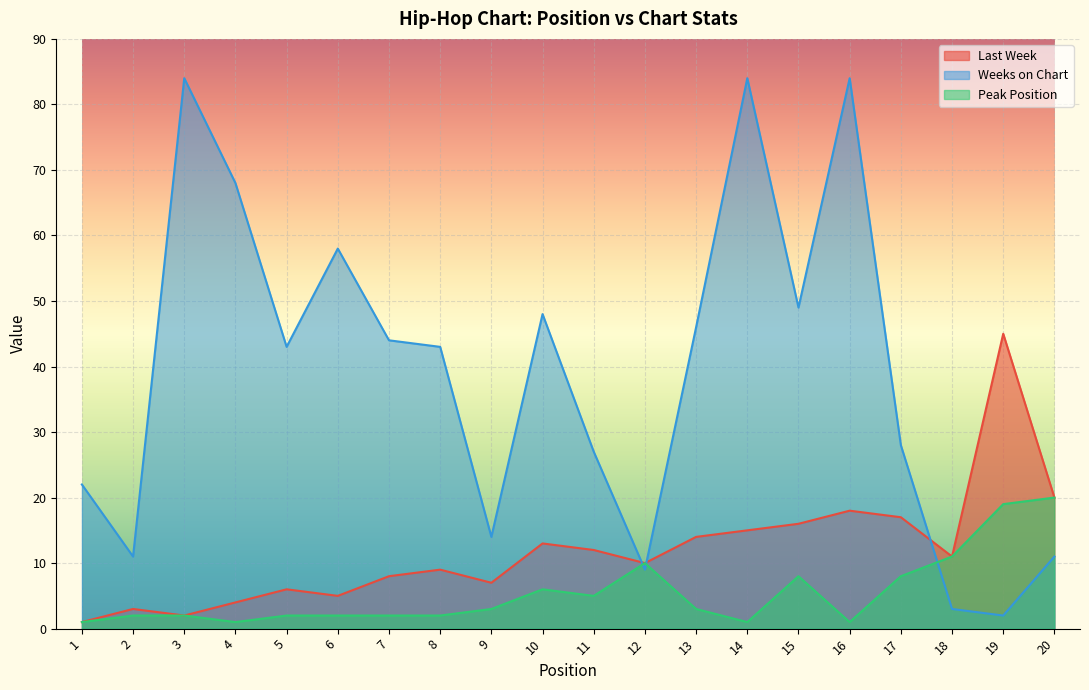

What is the sum of the Weeks on Chart values at 1 and 20?

33